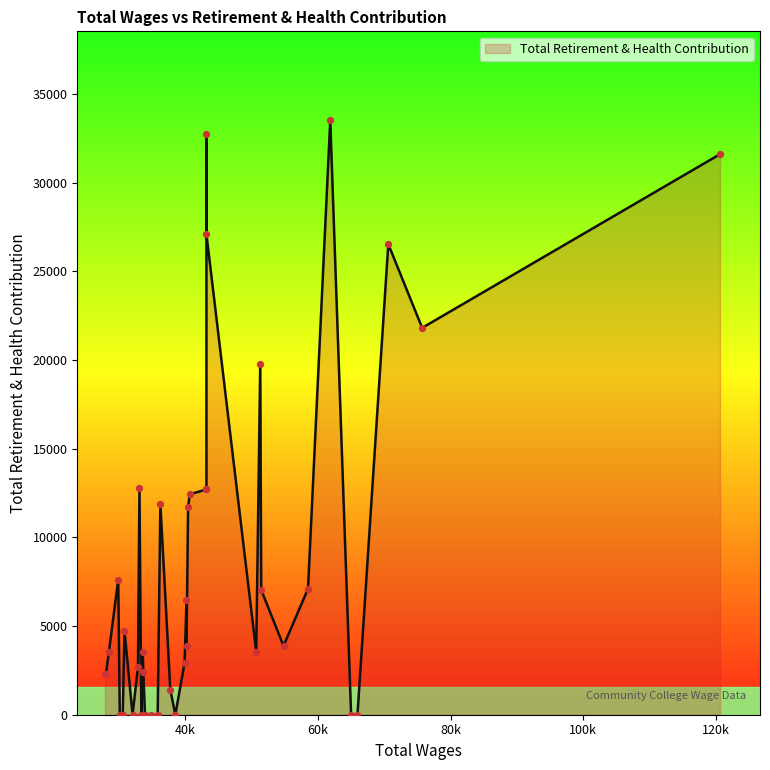

What is the change in value from 34760 to 28463?

+3551